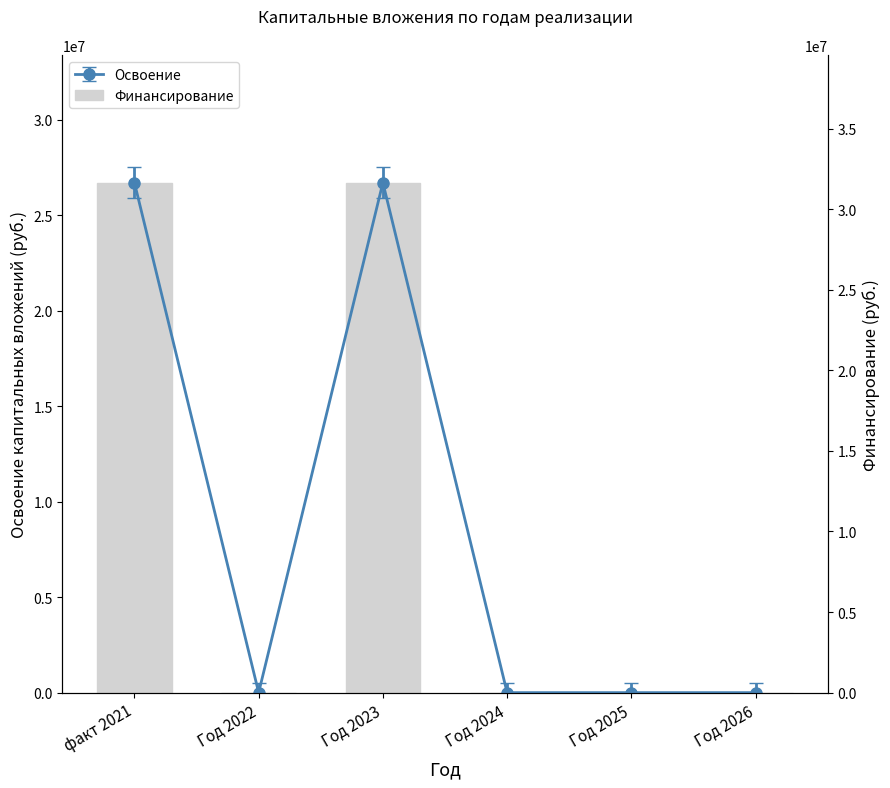

Reading left to right, transcribe all the data shown in this chart.

31641929	0	31641930	0	0	0